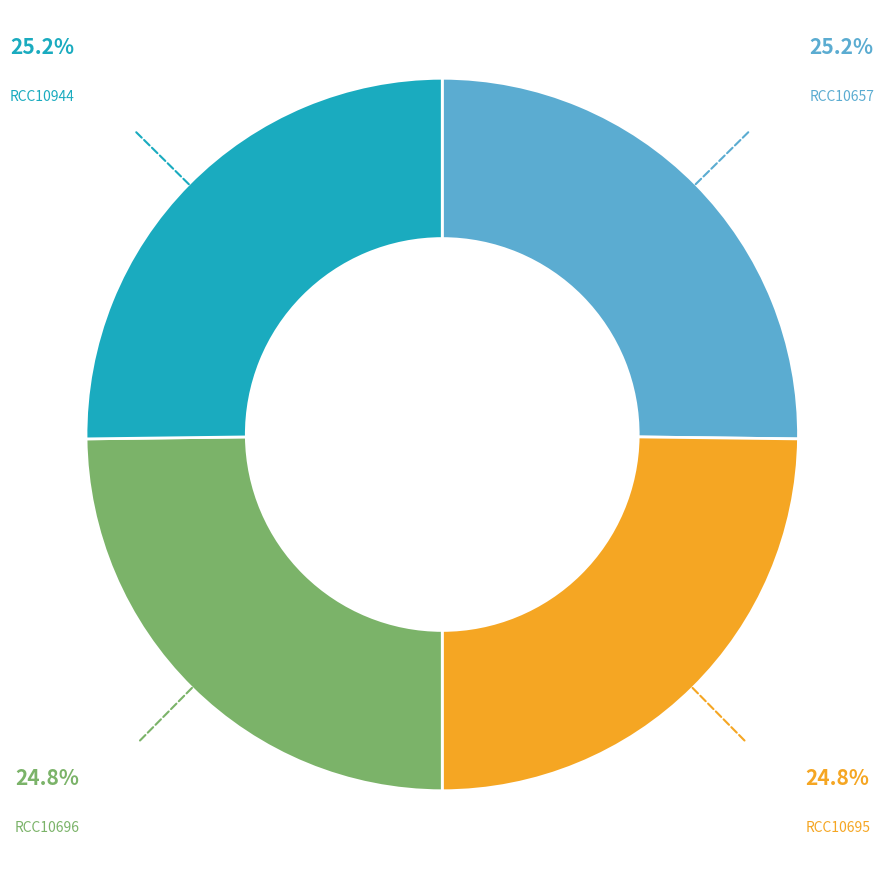

What is the ratio of the value at RCC10657 to the value at RCC10696?

1.0